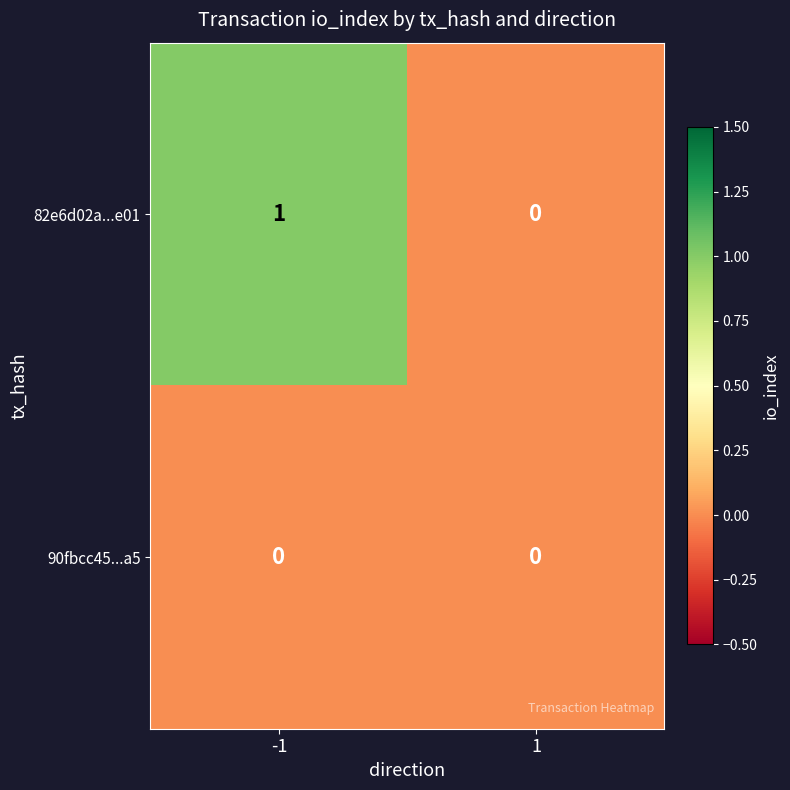

How many data points does each series have?

2